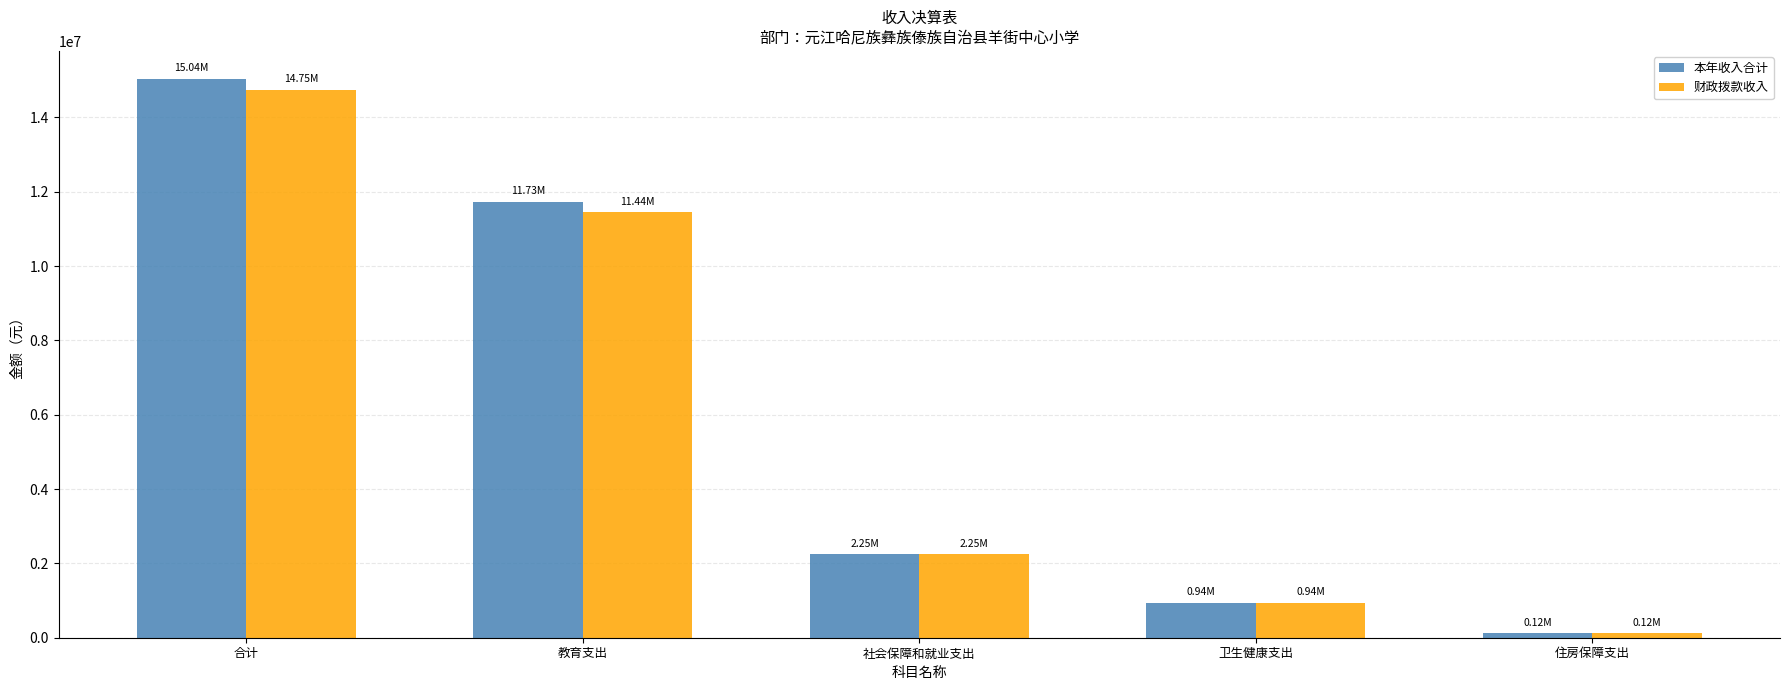

What is the sum of the 财政拨款收入 values at 教育支出 and 卫生健康支出?

12378449.2